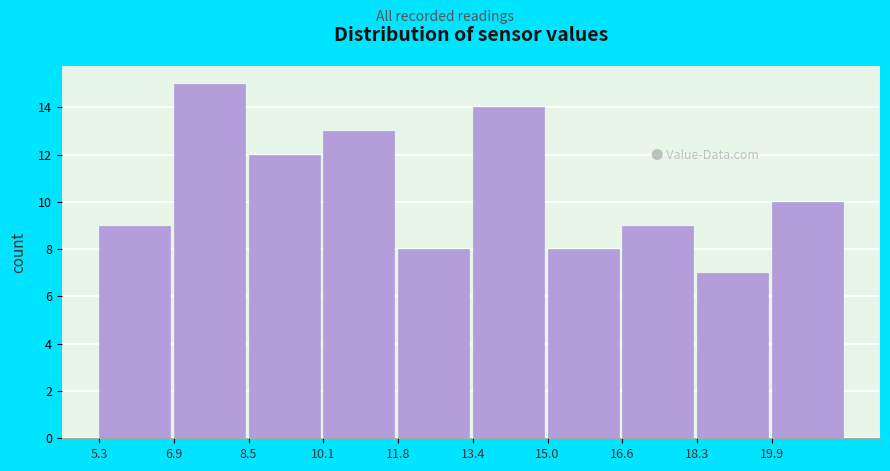

Reading left to right, list every bar in this chart as the range it spans on the x-axis followed by its height. Neither the bar edges nor the heights are printed on the chart, so give them approximately, as read against the axes.

5.2 to 7.0: 9
7.0 to 8.6: 15
8.6 to 10.2: 12
10.2 to 11.8: 13
11.8 to 13.4: 8
13.4 to 15.0: 14
15.0 to 16.6: 8
16.6 to 18.2: 9
18.2 to 19.8: 7
19.8 to 21.6: 10